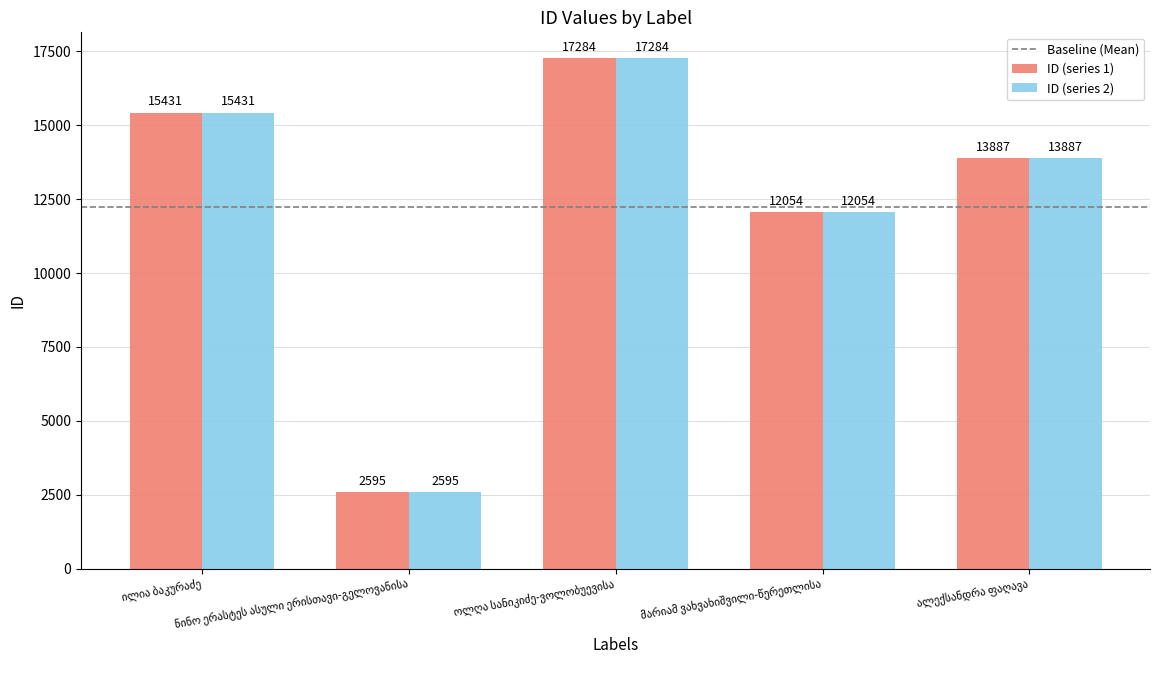

At how many categories does at least one series exceed 10042?

4